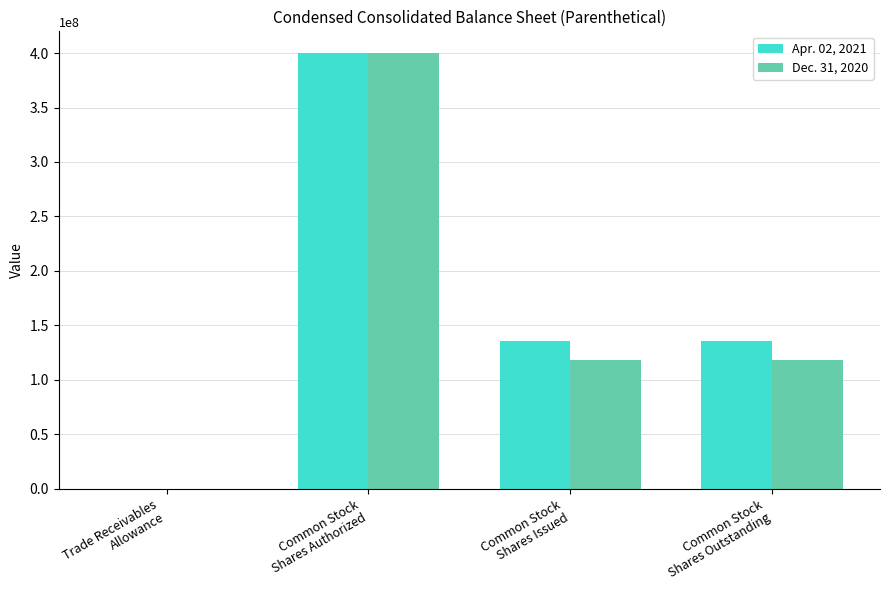

What is the sum of all Dec. 31, 2020 values?

637031040